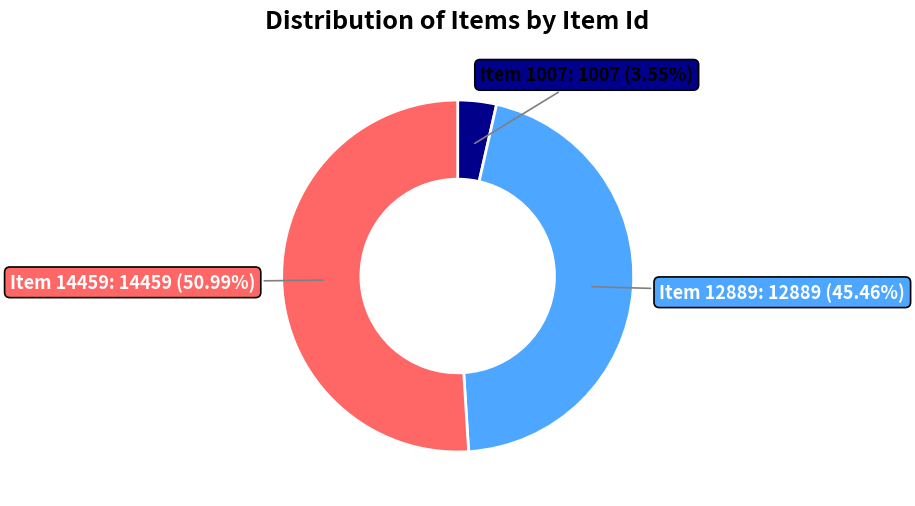

Does any single category account for the majority?

Yes